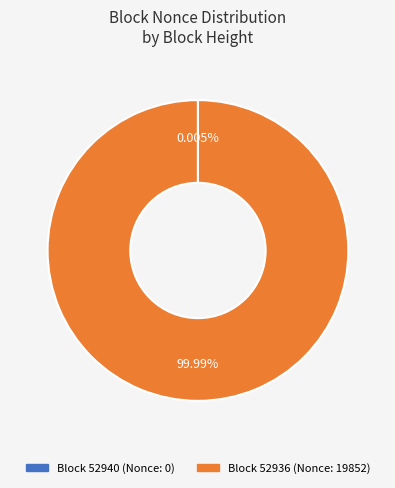

Is there any slice that represents more than half of the pie?

Yes